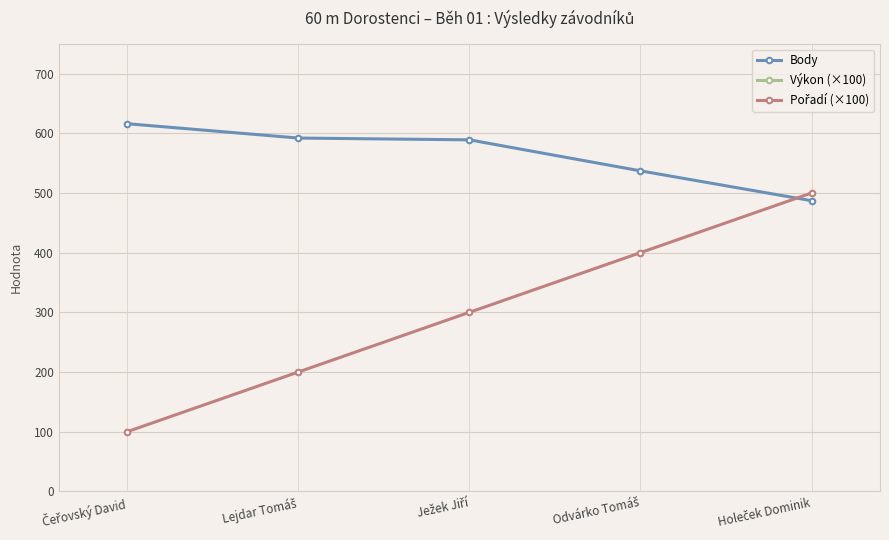

What is the label of the 5th point from the left?

Holeček Dominik